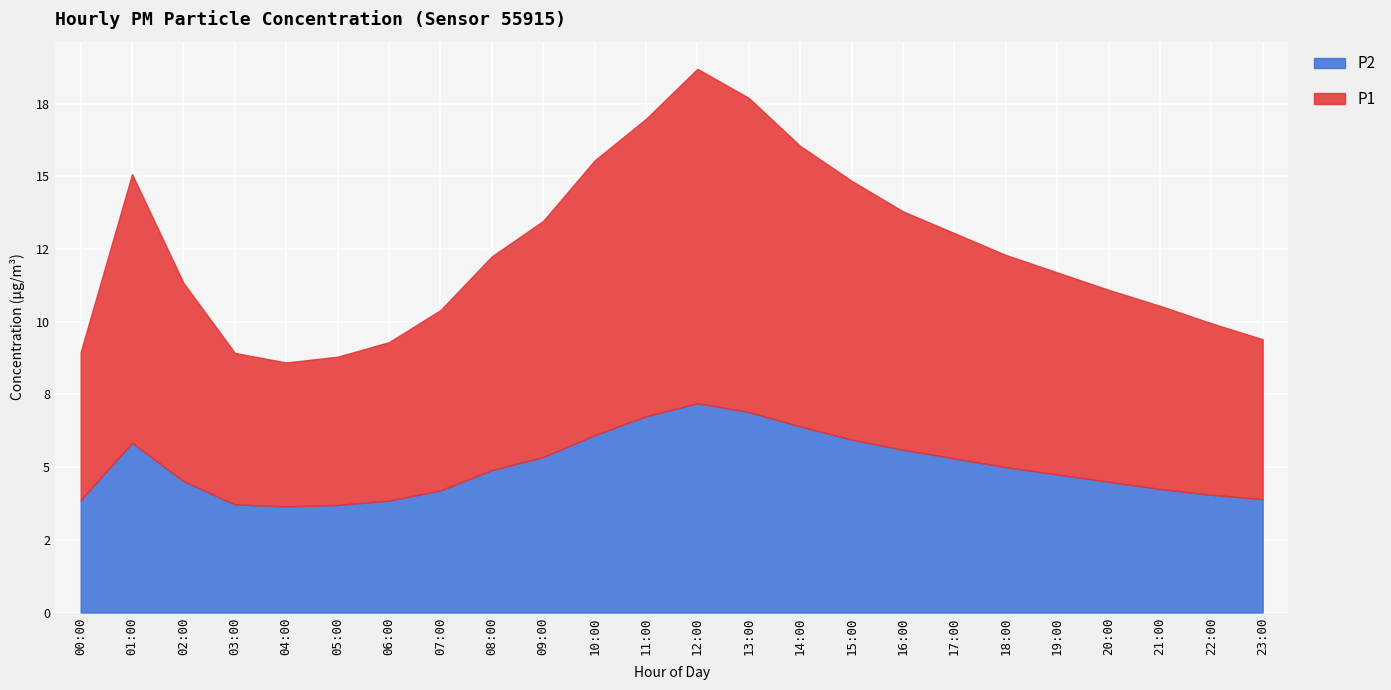

How many lines are shown in the chart?

2